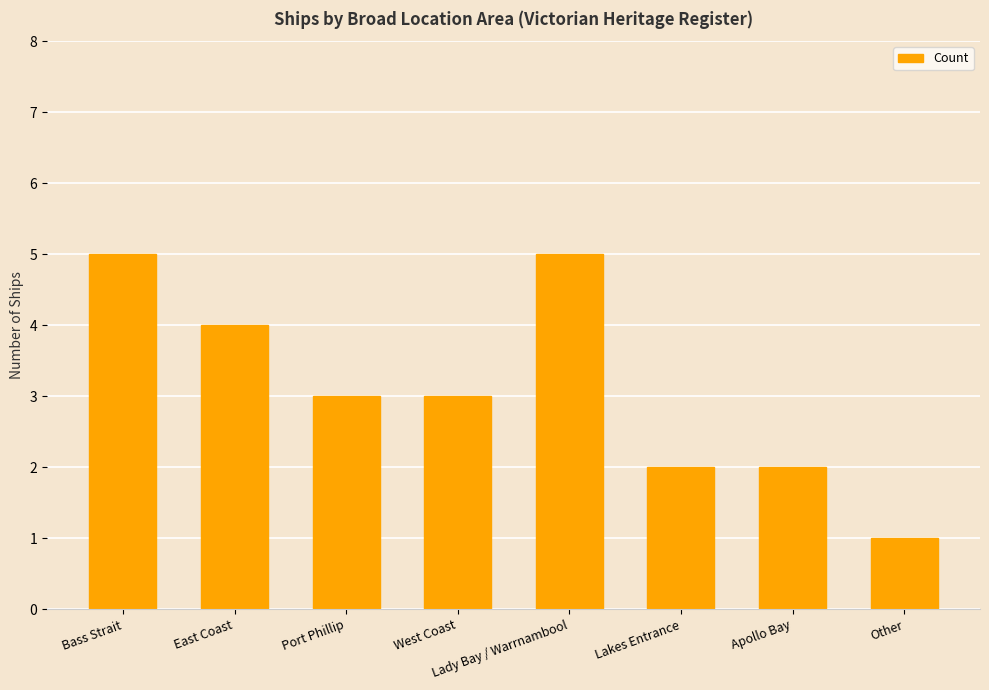

True or false: the data shows 1 at Port Phillip.

False